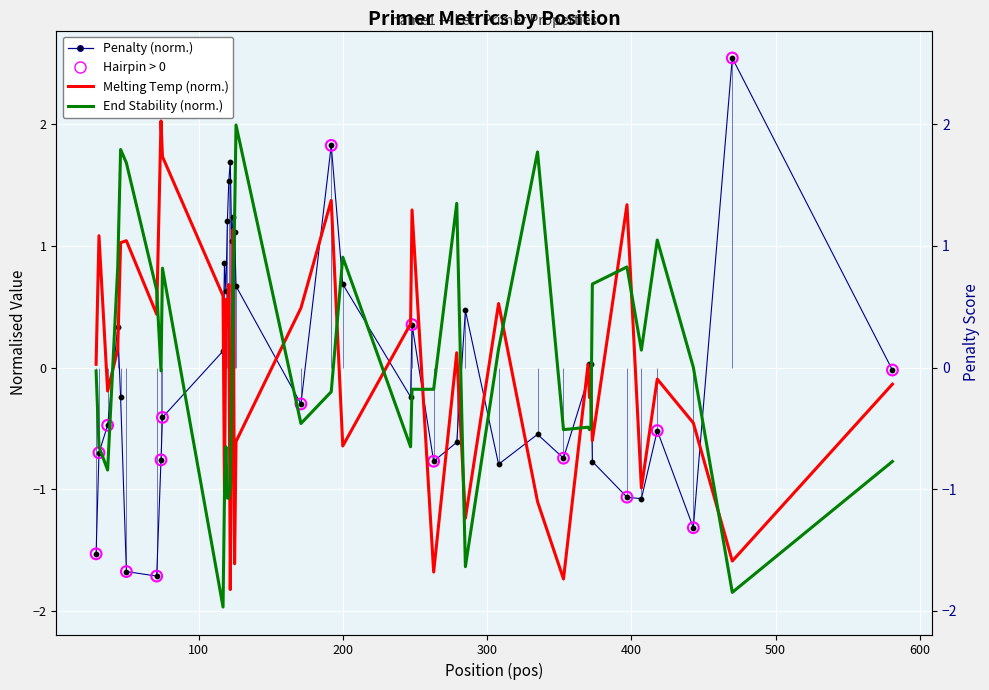

Which series has the widest spread of Y values?

pen